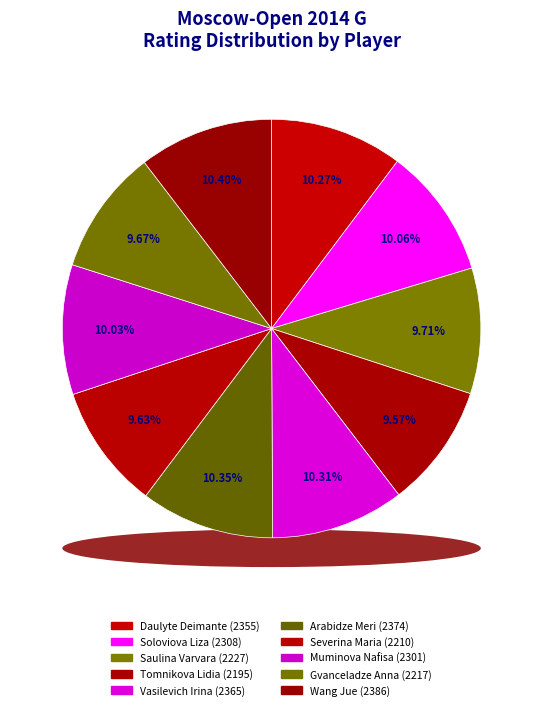

Combined, what portion of the pie is Arabidze Meri and Saulina Varvara?

20.1%